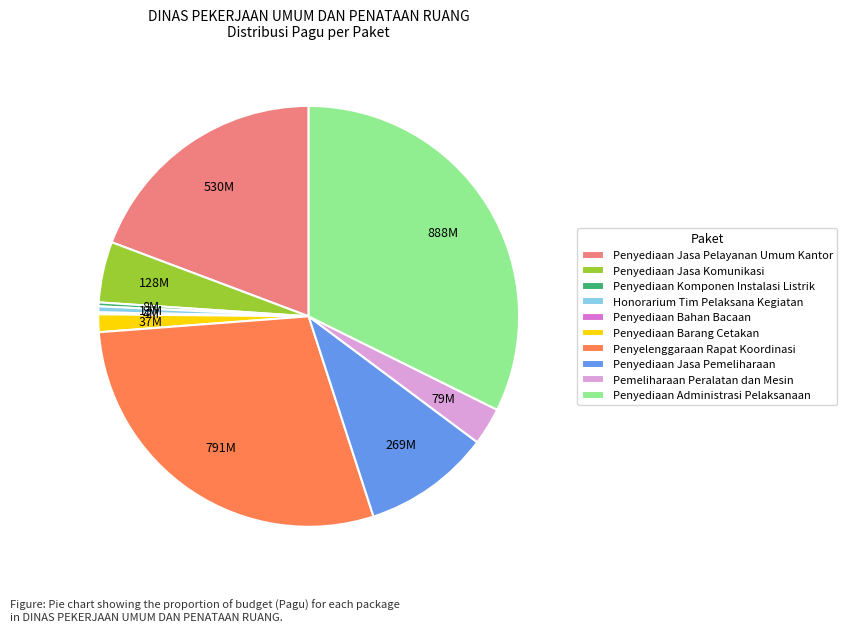

Which slice is the largest?

Penyediaan Administrasi Pelaksanaan